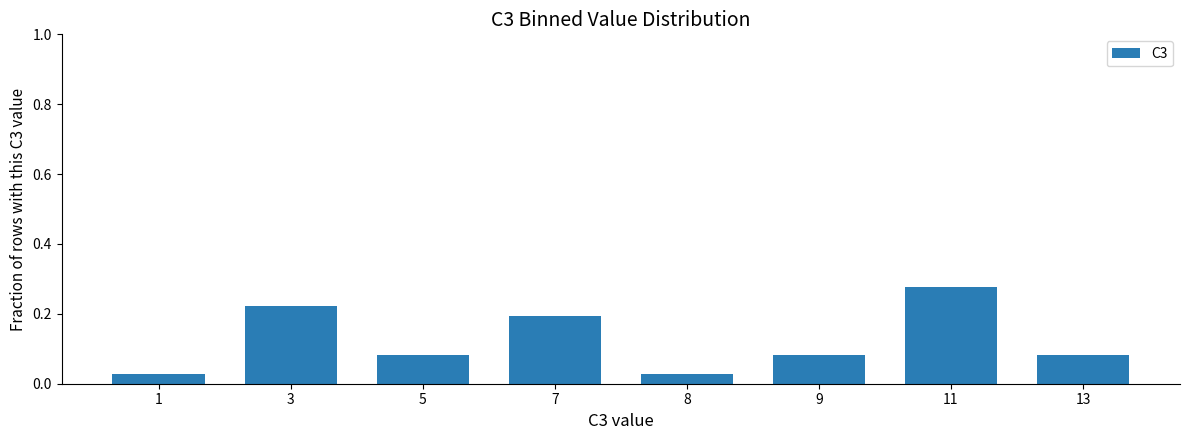

The chart shows a value of 0.3 at 7. True or false?

False